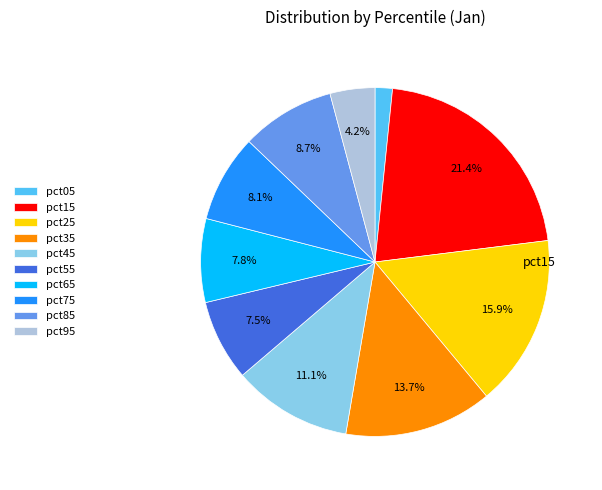

Between pct95 and pct05, which is larger?

pct95